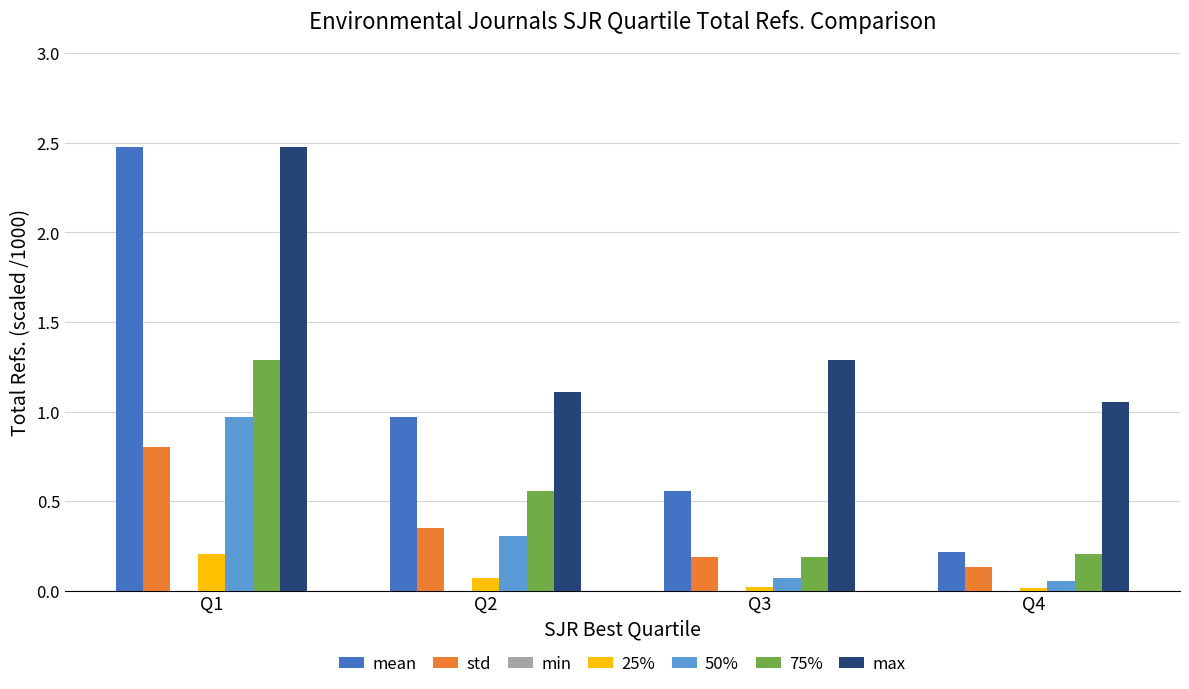

Which series has the widest spread of values?

mean